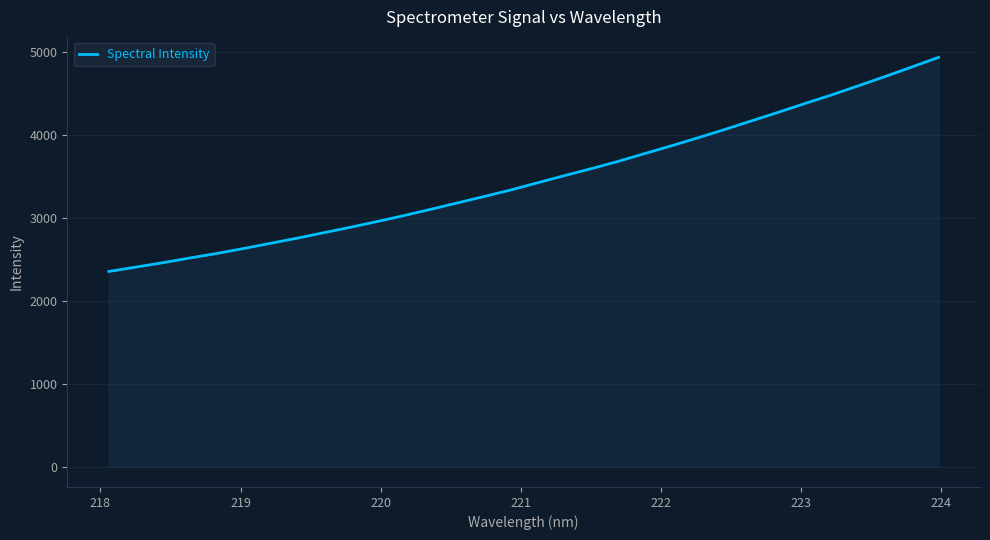

What is the maximum value shown in the chart?

4938.9